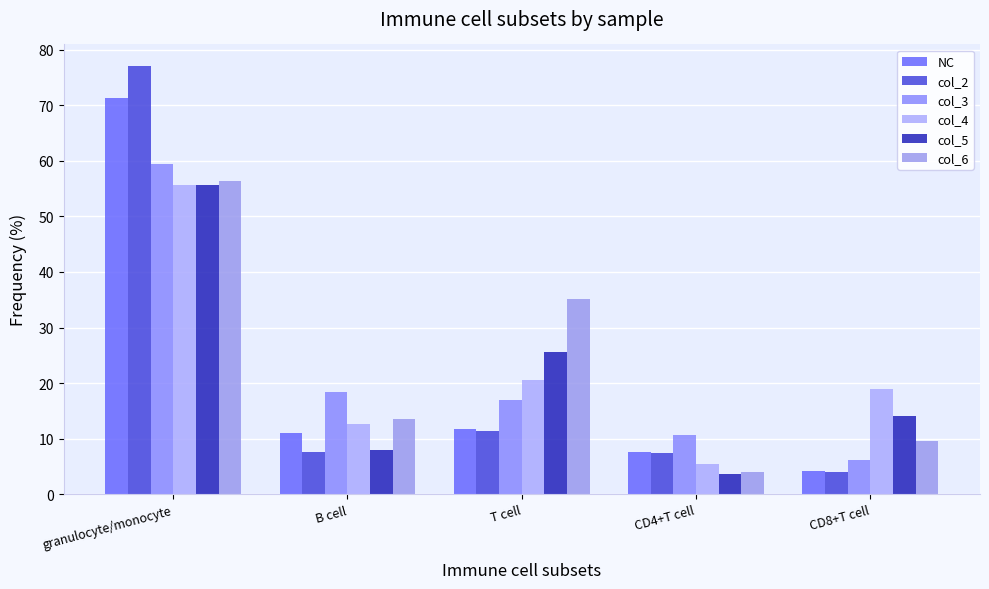

What is the label of the 4th bar from the left?

CD4+T cell